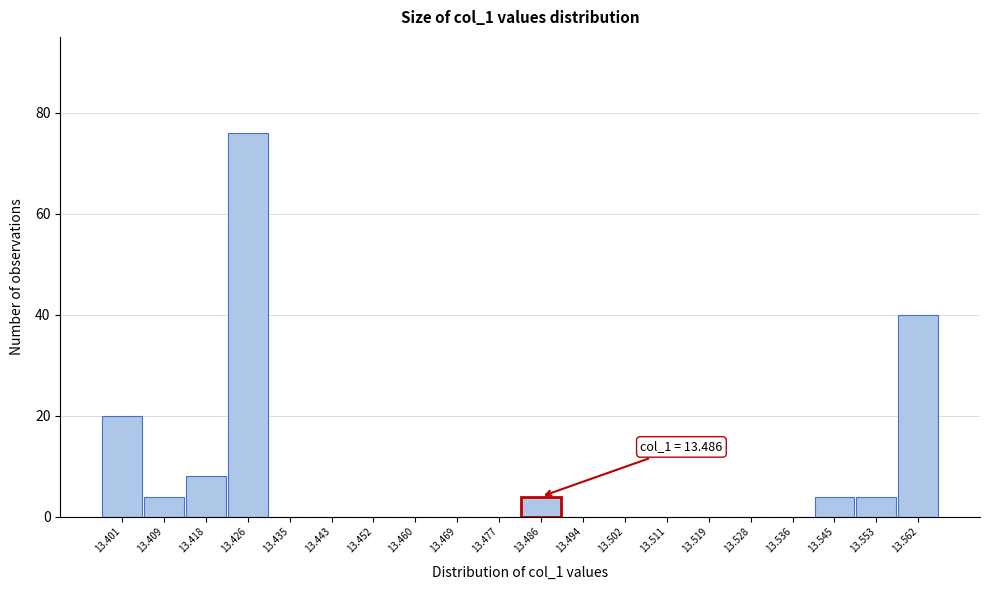

Reading left to right, transcribe all the data shown in this chart.

13.401=20	13.409=4	13.418=8	13.426=76	13.435=0	13.443=0	13.452=0	13.460=0	13.469=0	13.477=0	13.486=4	13.494=0	13.502=0	13.511=0	13.519=0	13.528=0	13.536=0	13.545=4	13.553=4	13.562=40